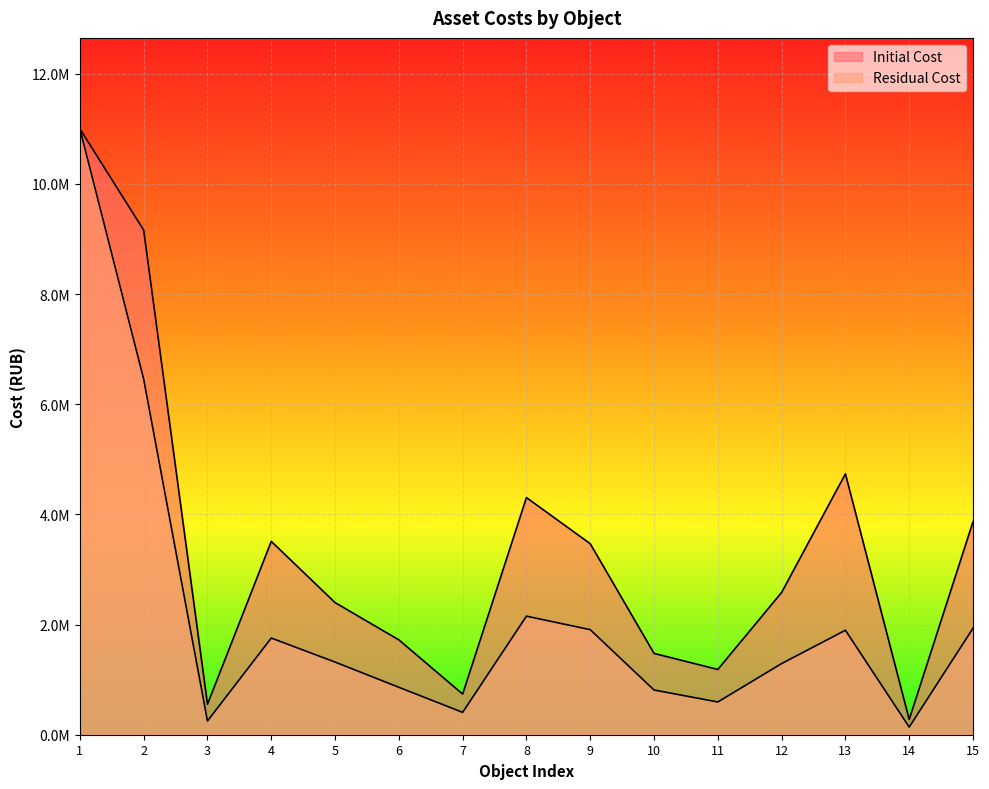

The Initial Cost series shows 765453.4 at 3. True or false?

False